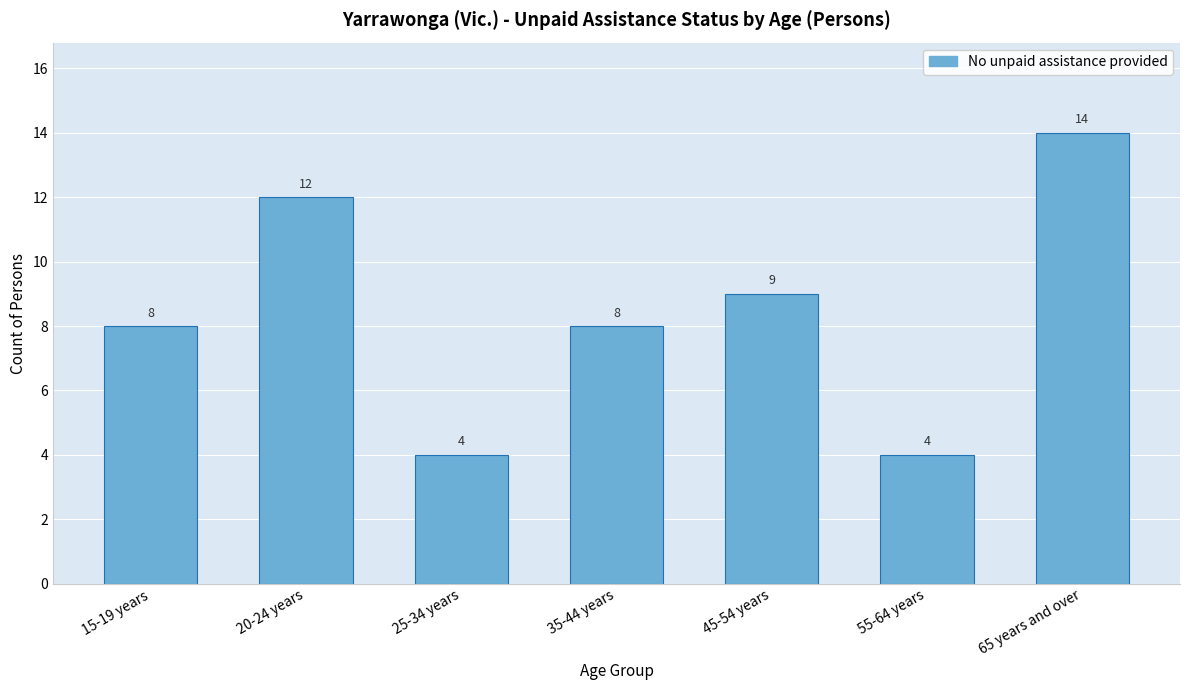

Reading left to right, transcribe all the data shown in this chart.

15-19 years=8	20-24 years=12	25-34 years=4	35-44 years=8	45-54 years=9	55-64 years=4	65 years and over=14